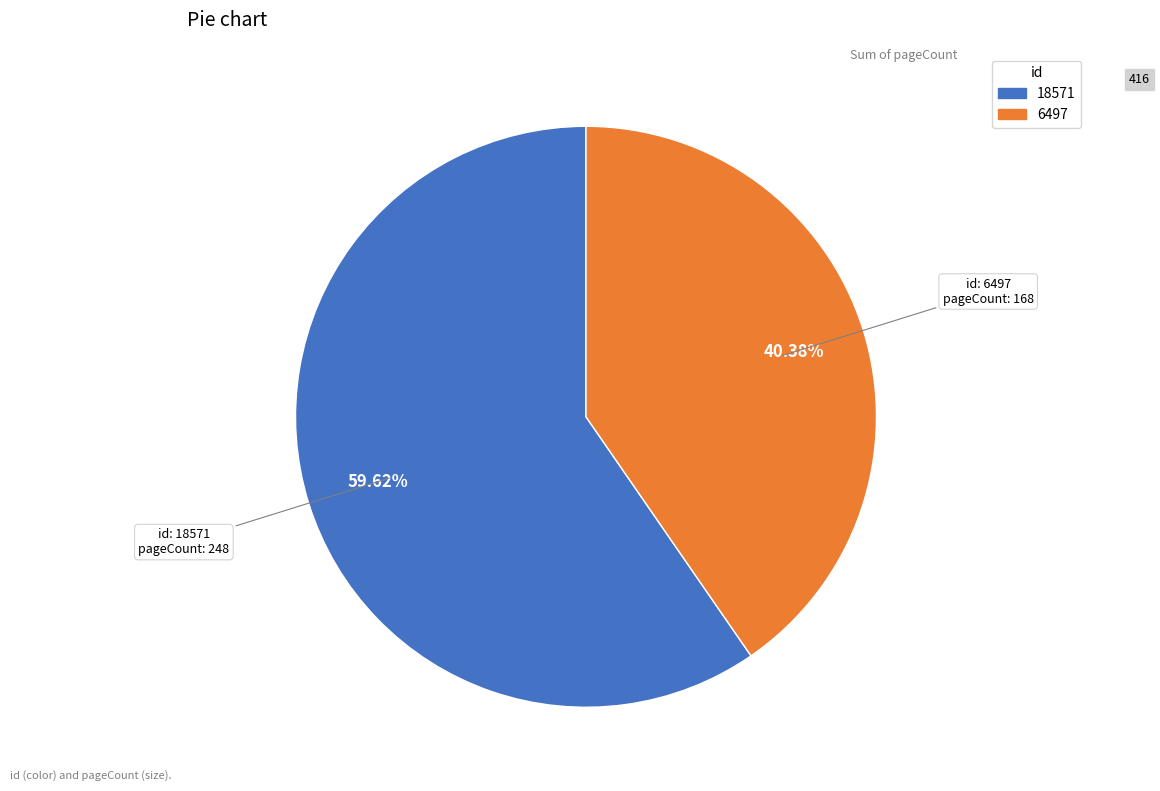

To the nearest percent, what is the average slice percentage?

50%